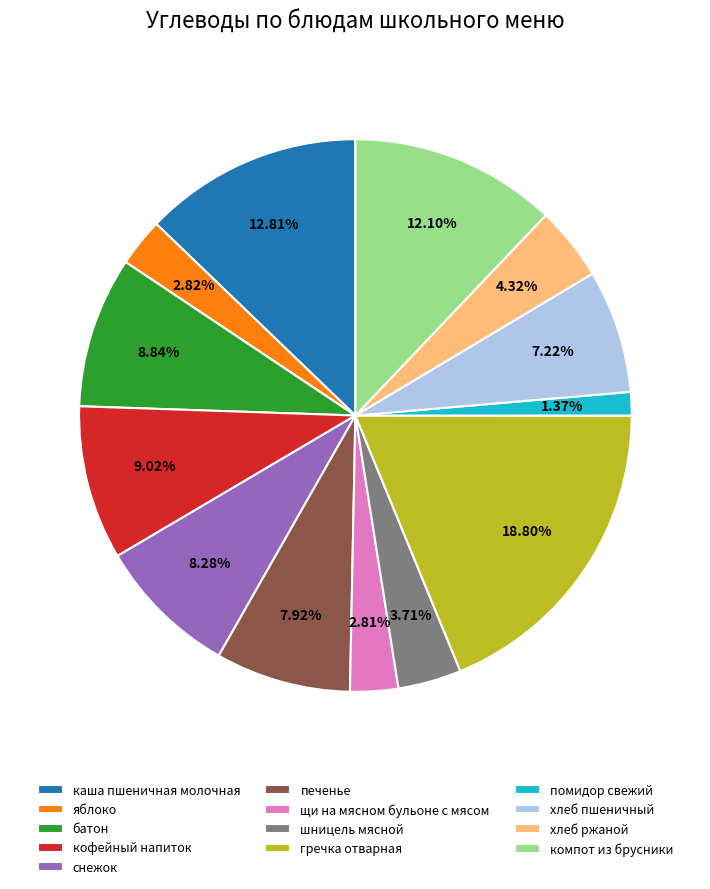

Which category has the biggest portion of the pie?

гречка отварная